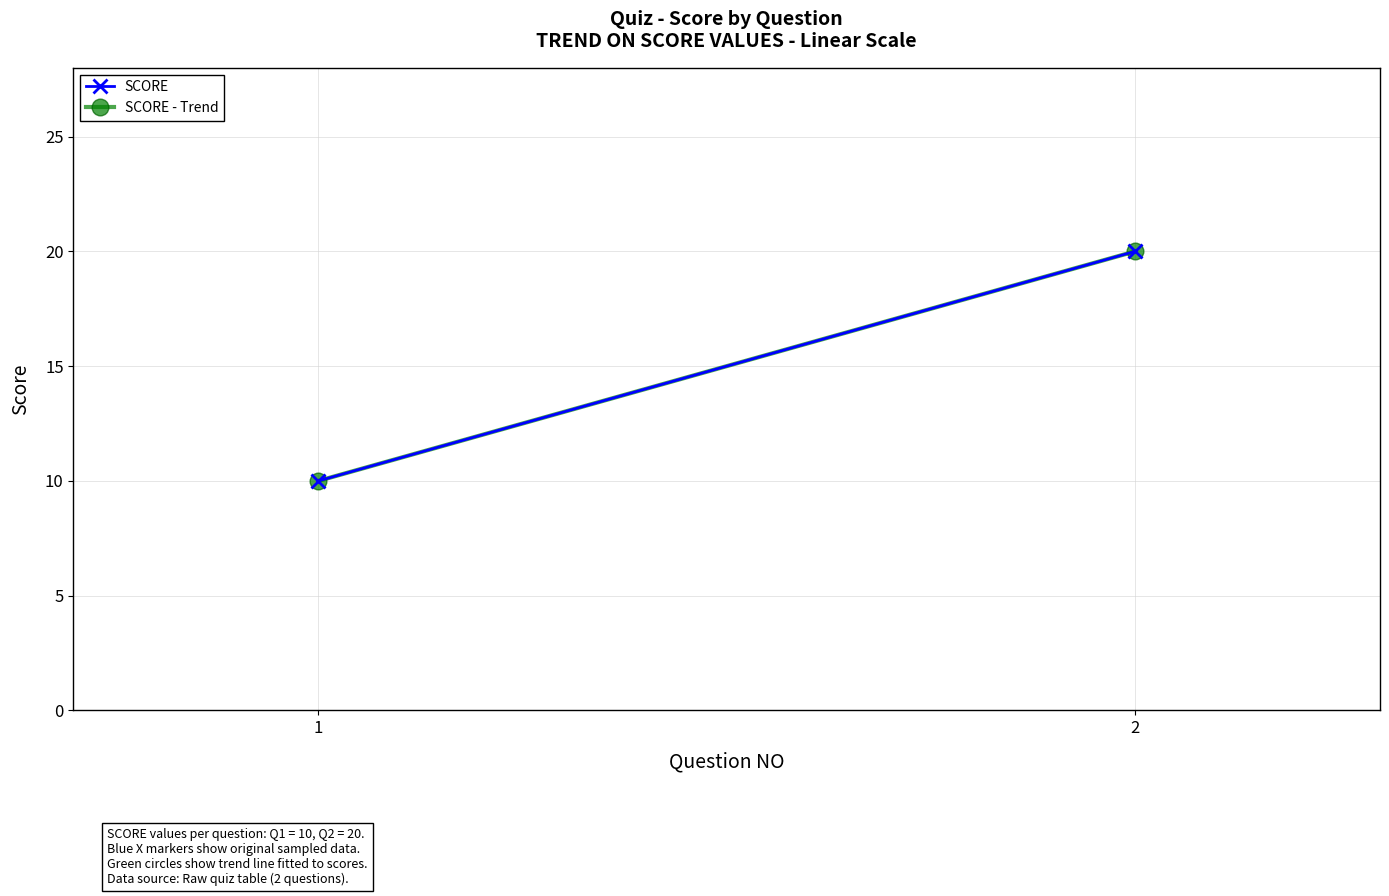

Is this an area chart (filled region under the line)?

No